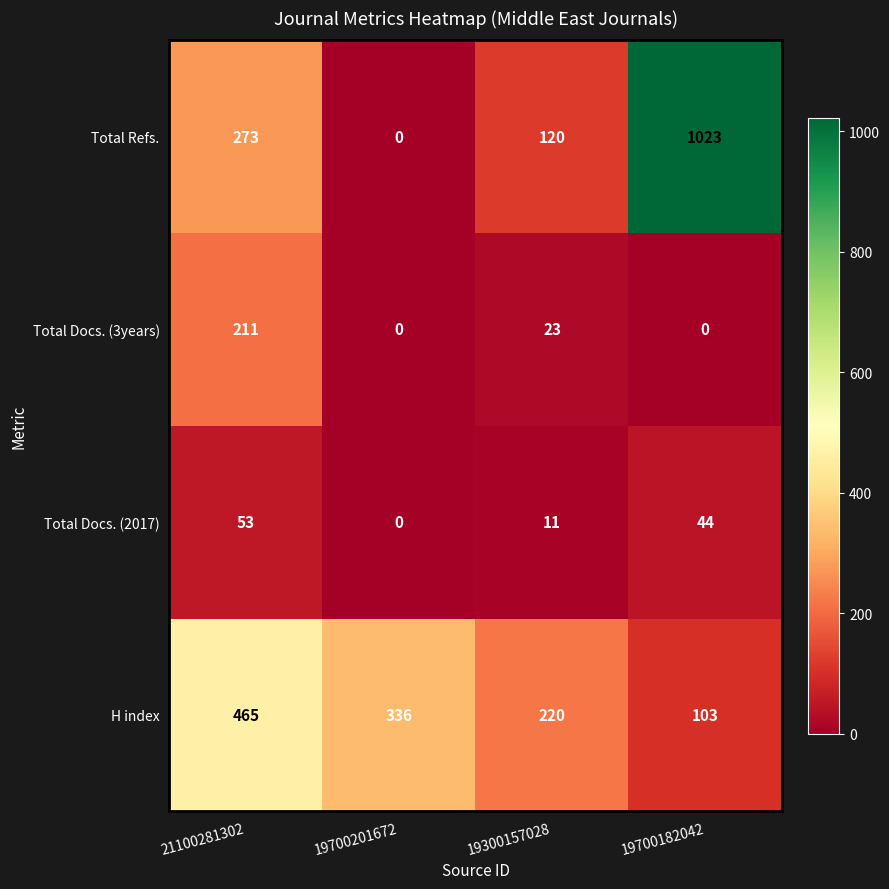

List the labels in order of H index value, largest first.

21100281302, 19700201672, 19300157028, 19700182042